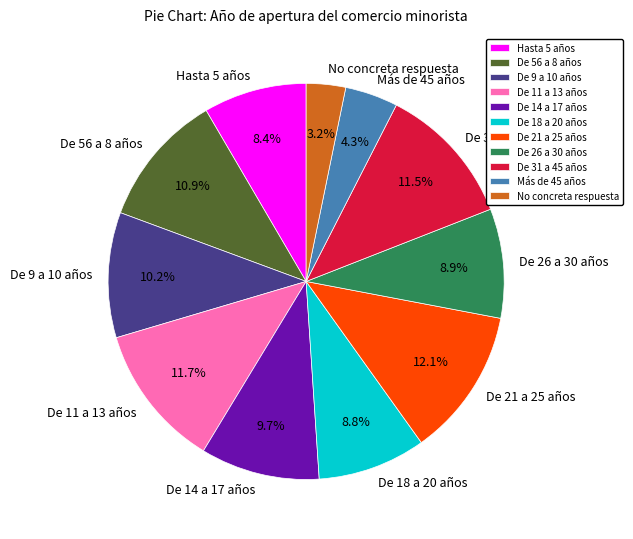

Which category has the smallest portion of the pie?

No concreta respuesta